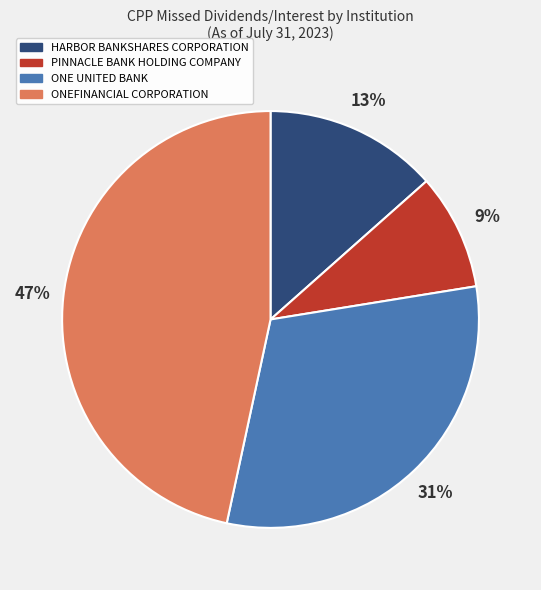

Is it true that ONE UNITED BANK is 24% of the pie?

False